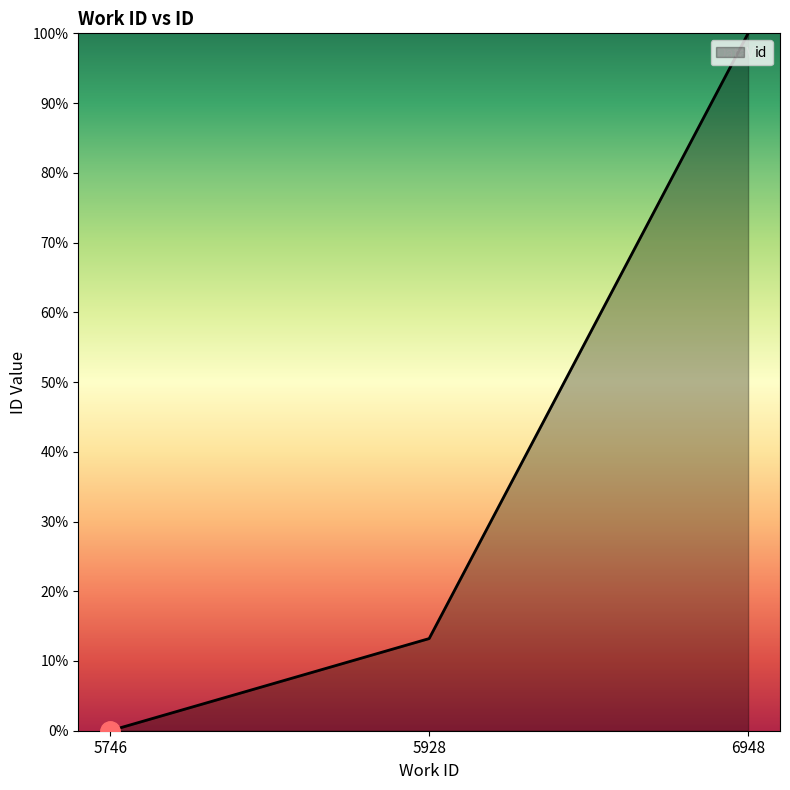

Read the value at 5928.

13.2